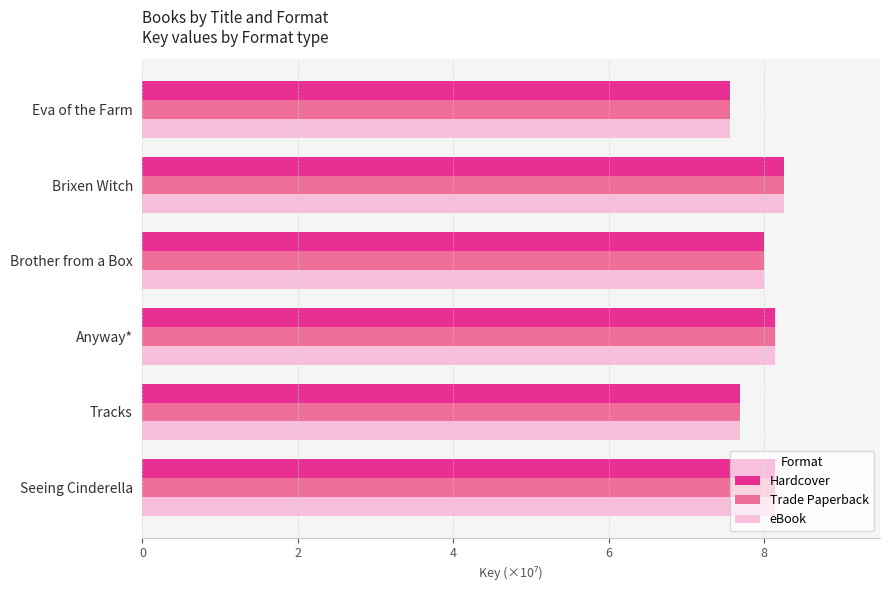

What is the average value of the eBook series?

8.0